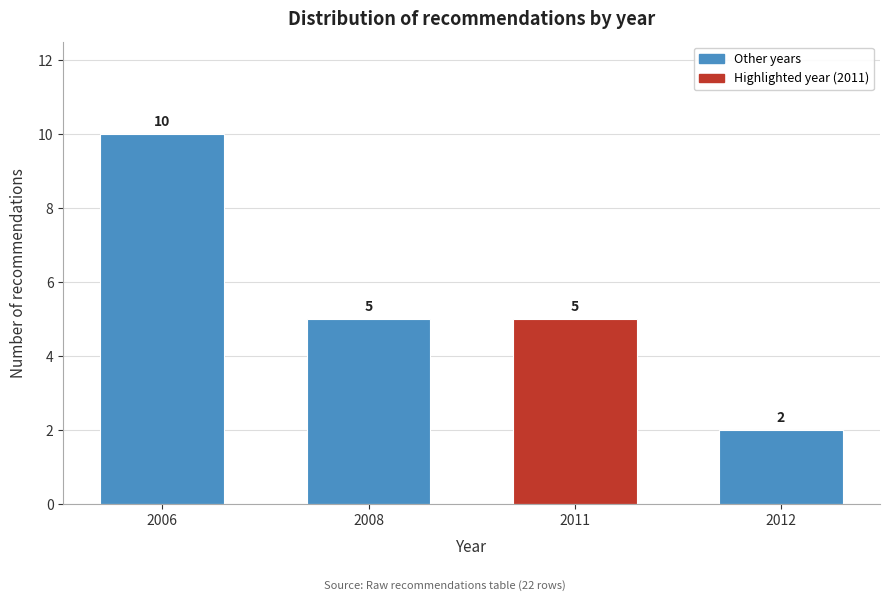

Reading left to right, what are all the values shown in this chart?

10	5	5	2